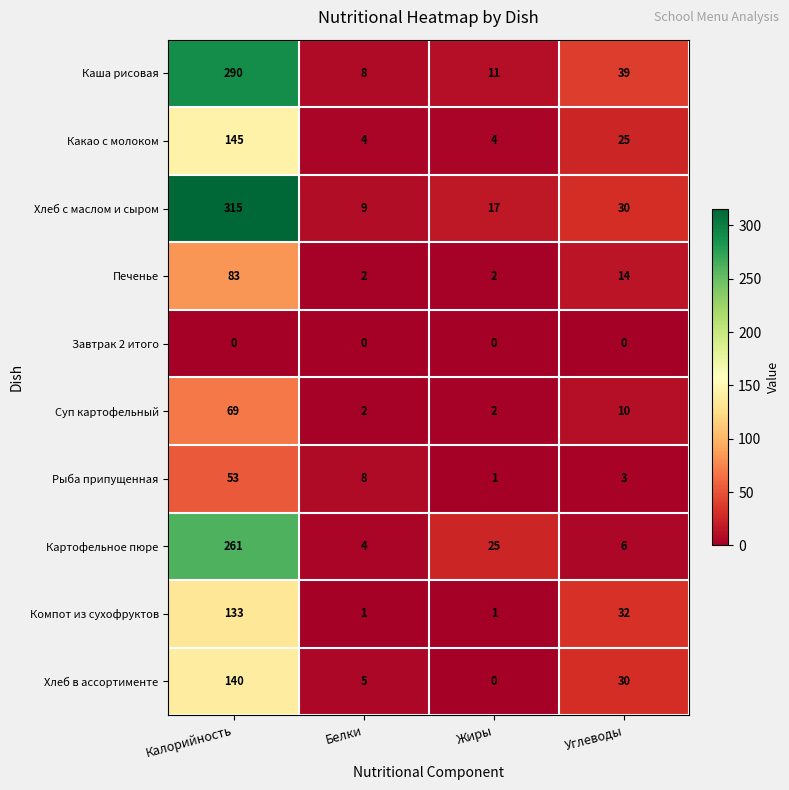

What is the difference between the highest and lowest values at Углеводы?

39